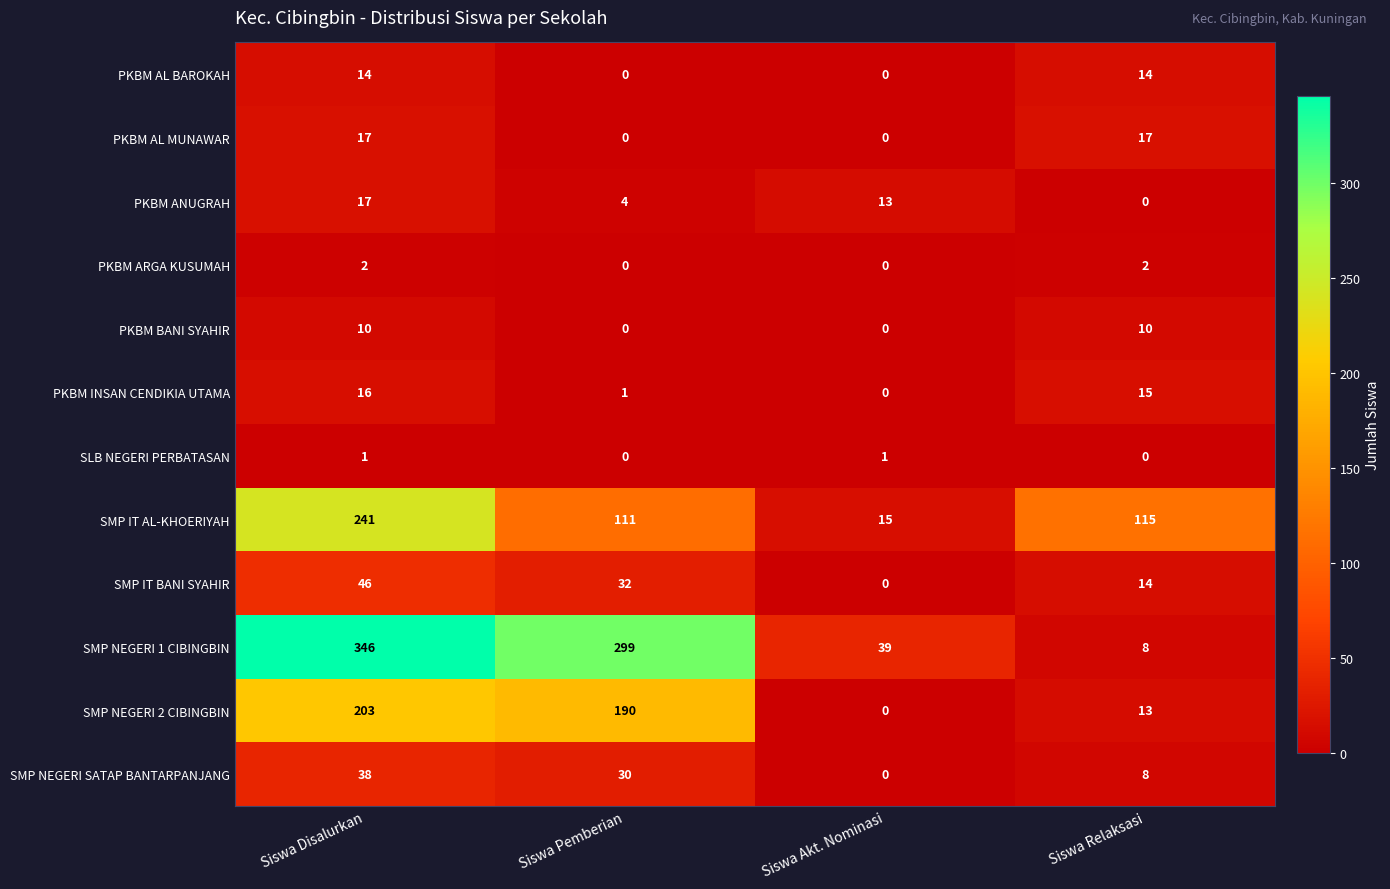

Between Siswa Disalurkan and Siswa Pemberian, which series saw the biggest shift?

SMP IT AL-KHOERIYAH